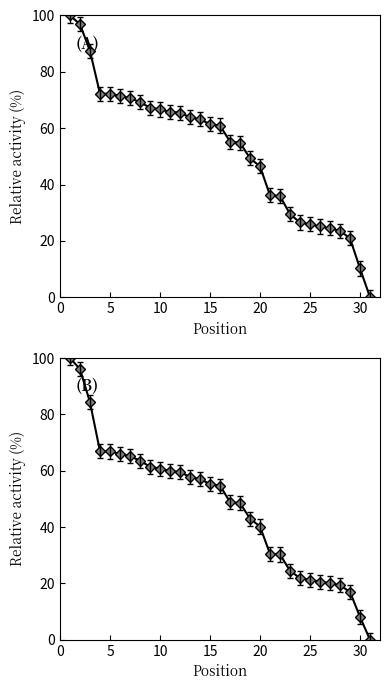

True or false: Best Lap Time (rel%) has more than 2 interior local peaks.

False